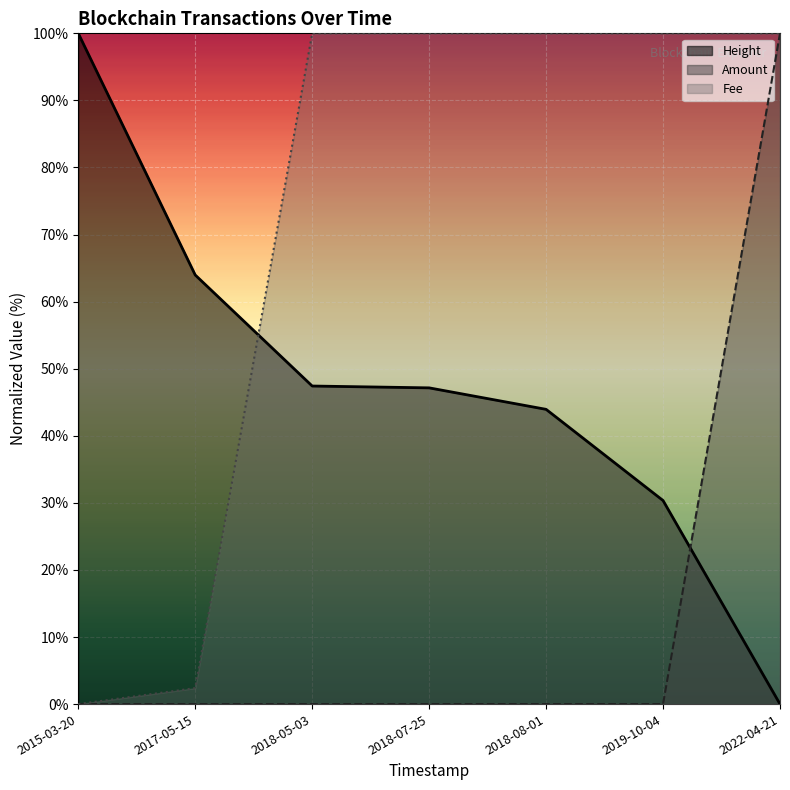

Does the chart display data point markers on the line(s)?

No